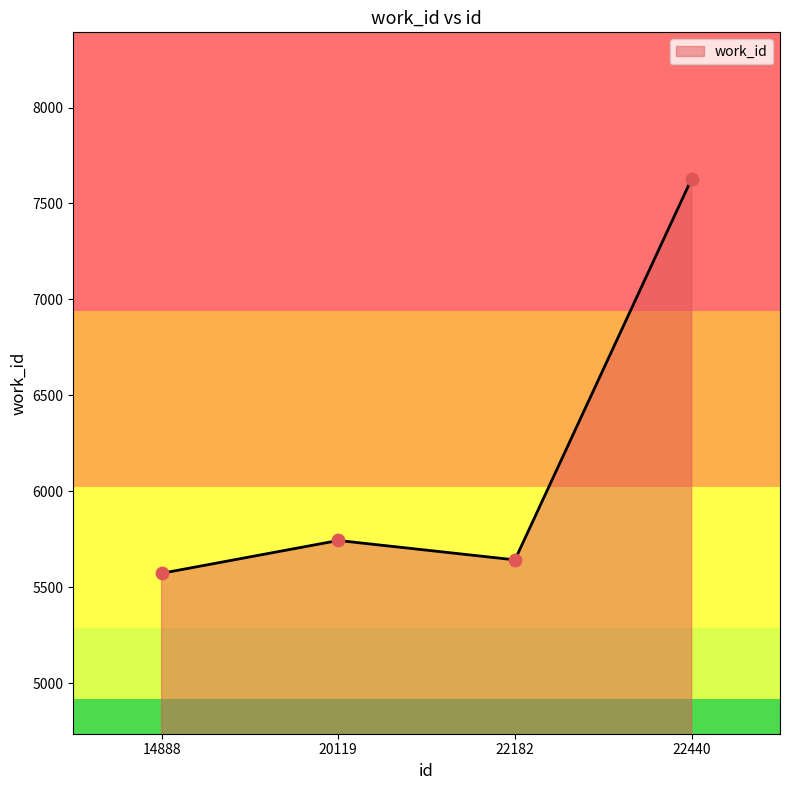

Which has a higher value, 14888 or 22440?

22440